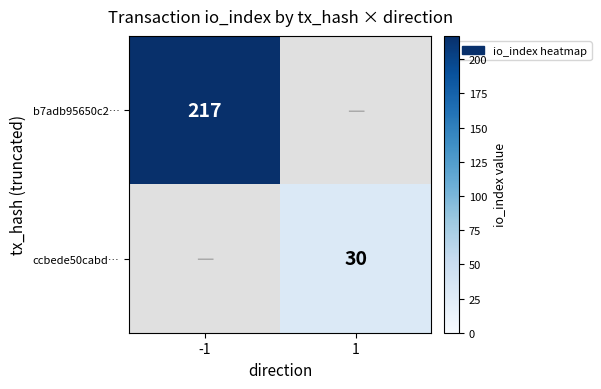

Is the value of ccbede50cabd… at 1 greater than the value of b7adb95650c2… at -1?

No